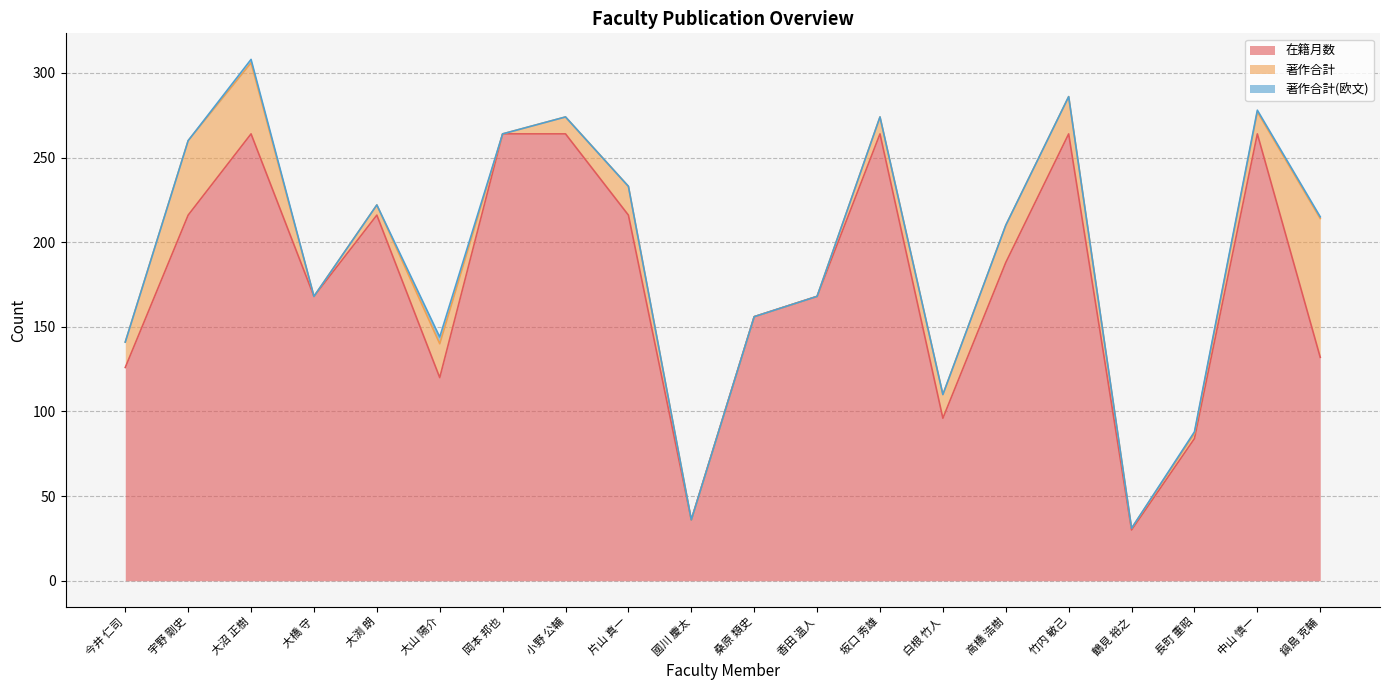

At which label is 著作合計 closest to 41?

大沼 正樹